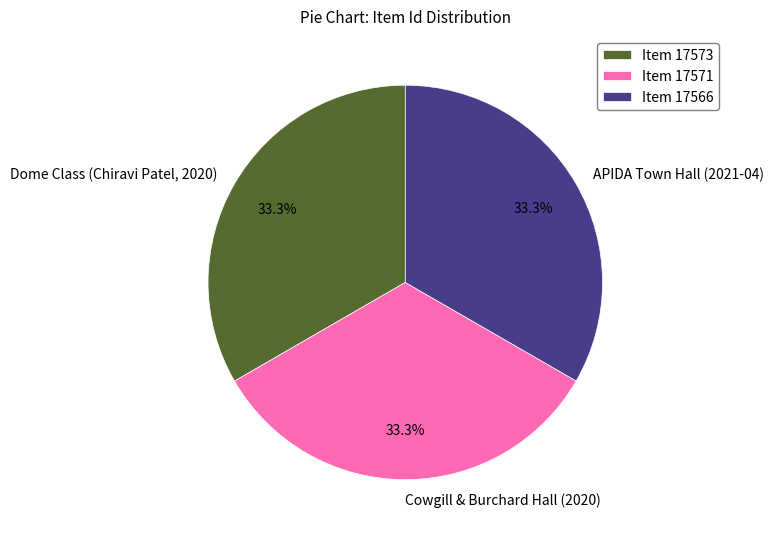

What is the ratio of the value at Dome Class (Chiravi Patel, 2020) to the value at Cowgill & Burchard Hall (2020)?

1.0